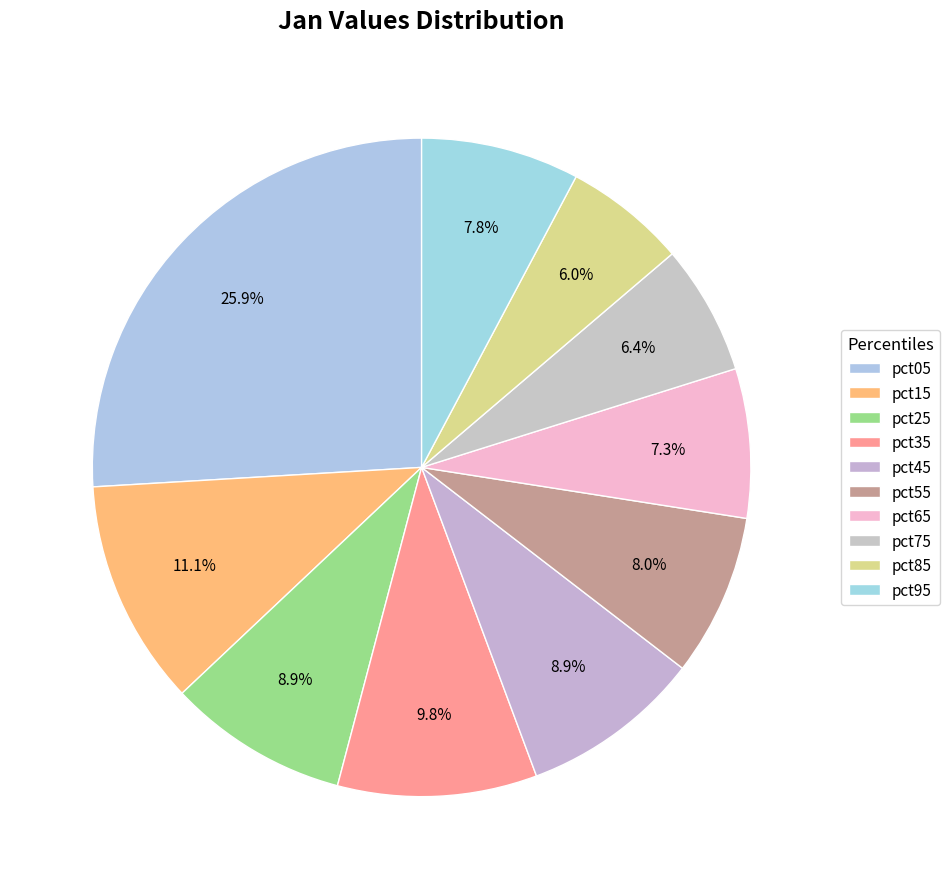

Does pct15 account for over 50% of the chart?

No